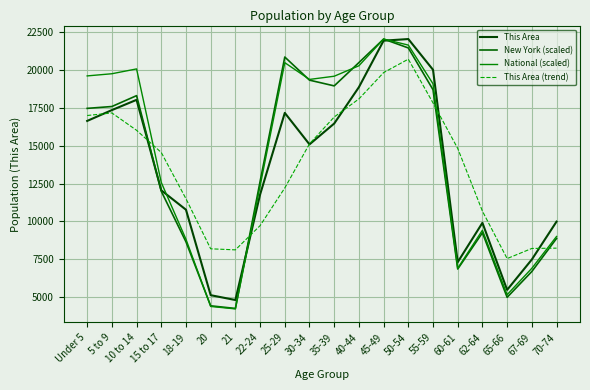

True or false: This Area (trend) has a value of 10185.7 at 65-66.

False